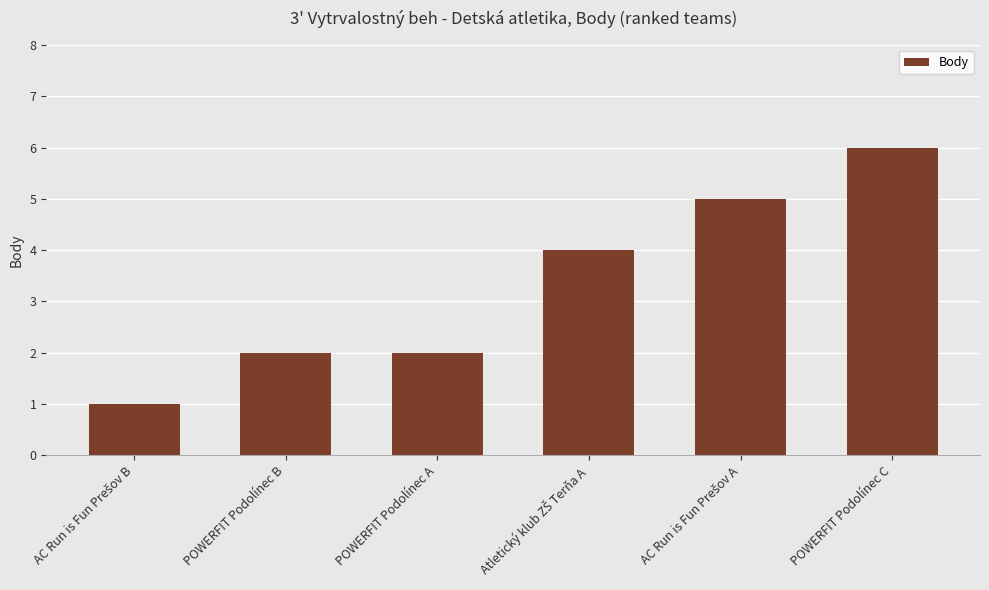

Are the bars grouped side by side (vs. stacked)?

No